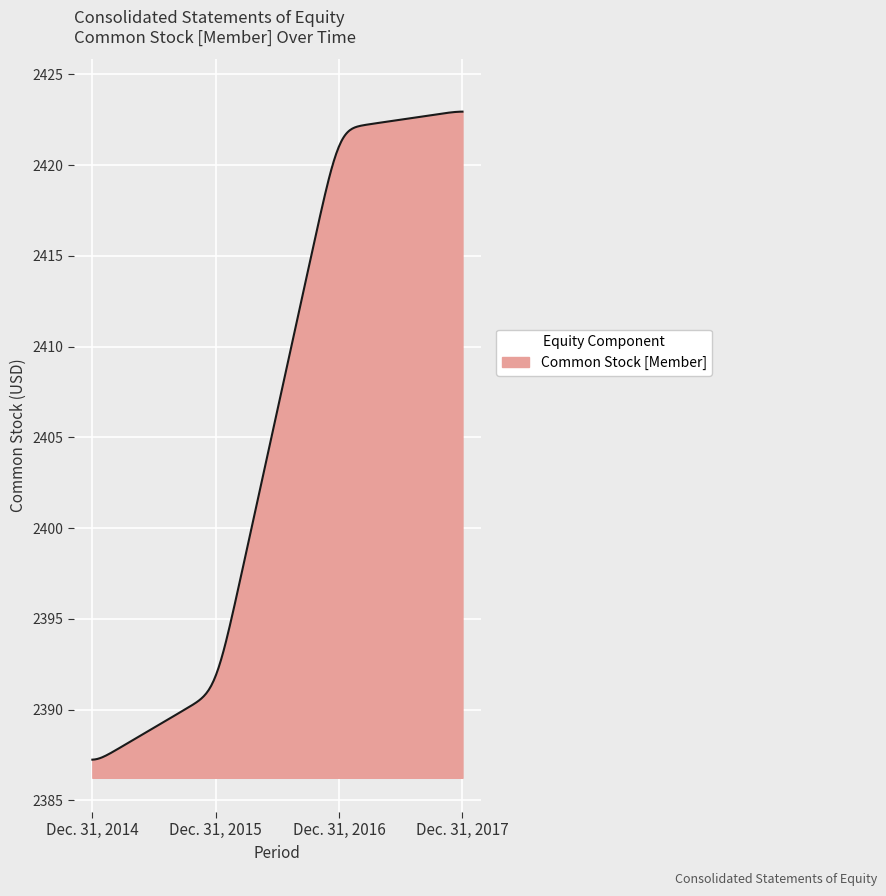

What is the sum of all values?

721799.0